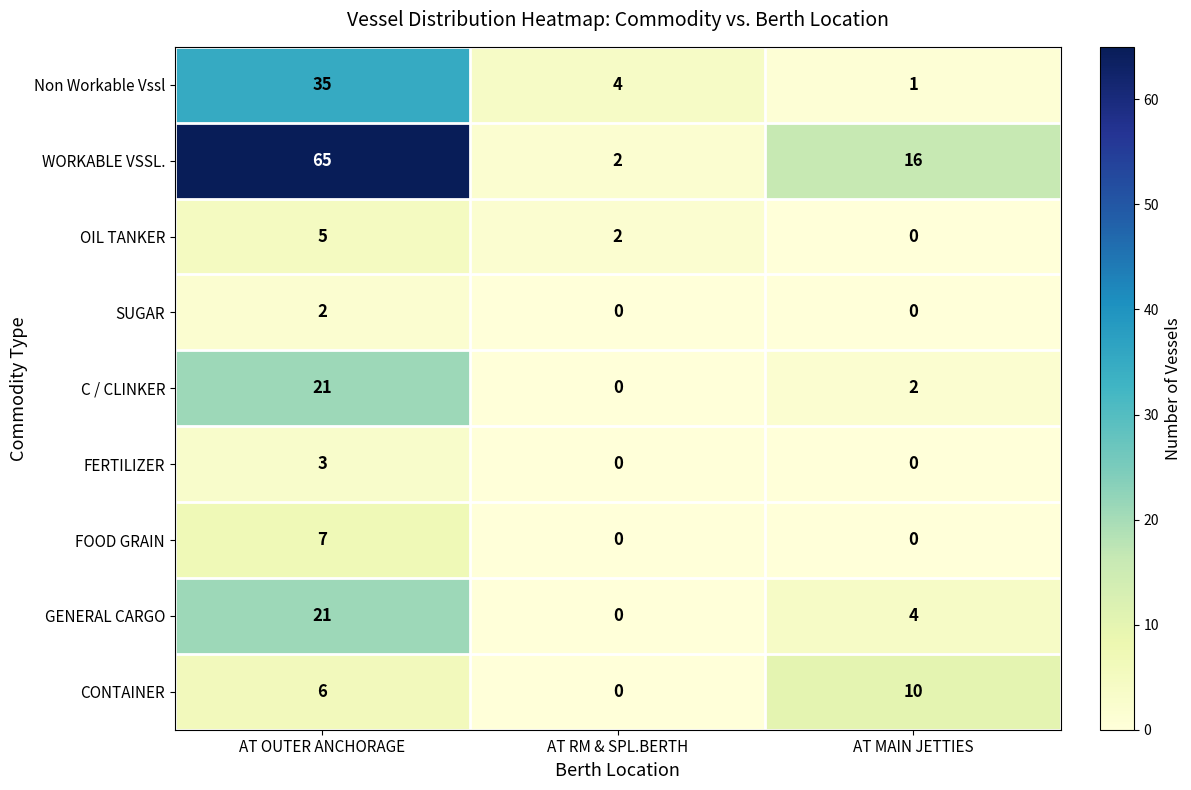

The OIL TANKER series shows 2 at AT RM & SPL.BERTH. True or false?

True